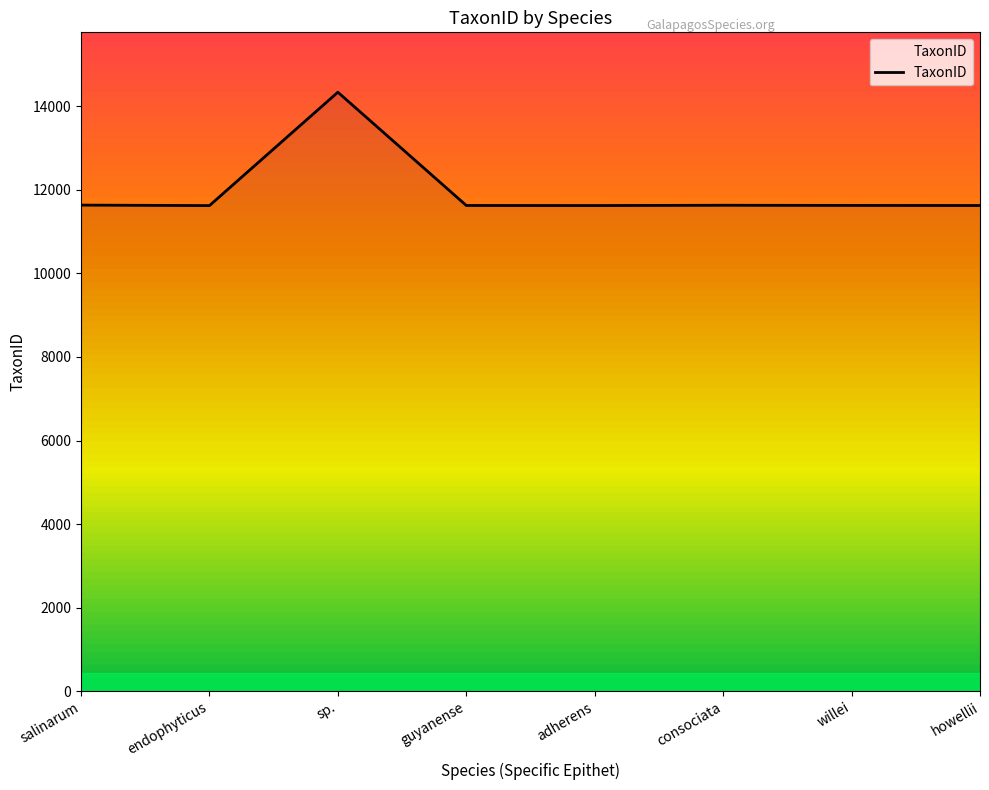

True or false: the data shows 11628 at guyanense.

True